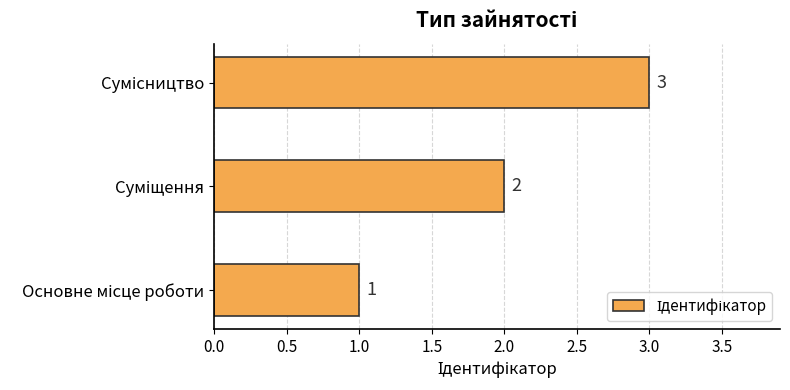

What is the maximum value shown in the chart?

3